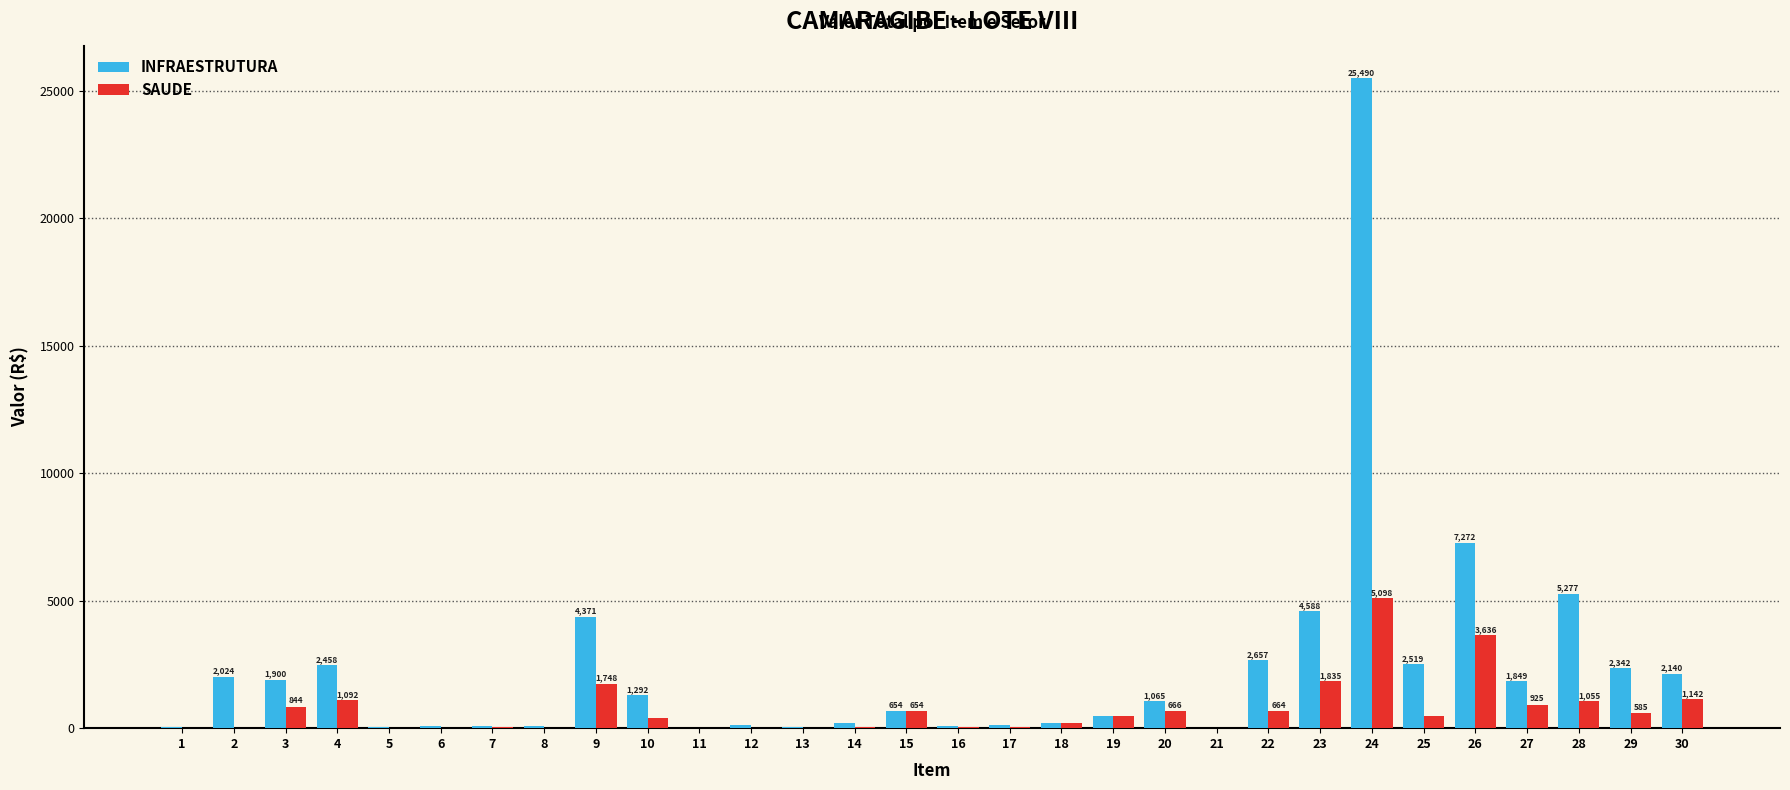

Is it true that INFRAESTRUTURA equals 43.2 at 5?

True